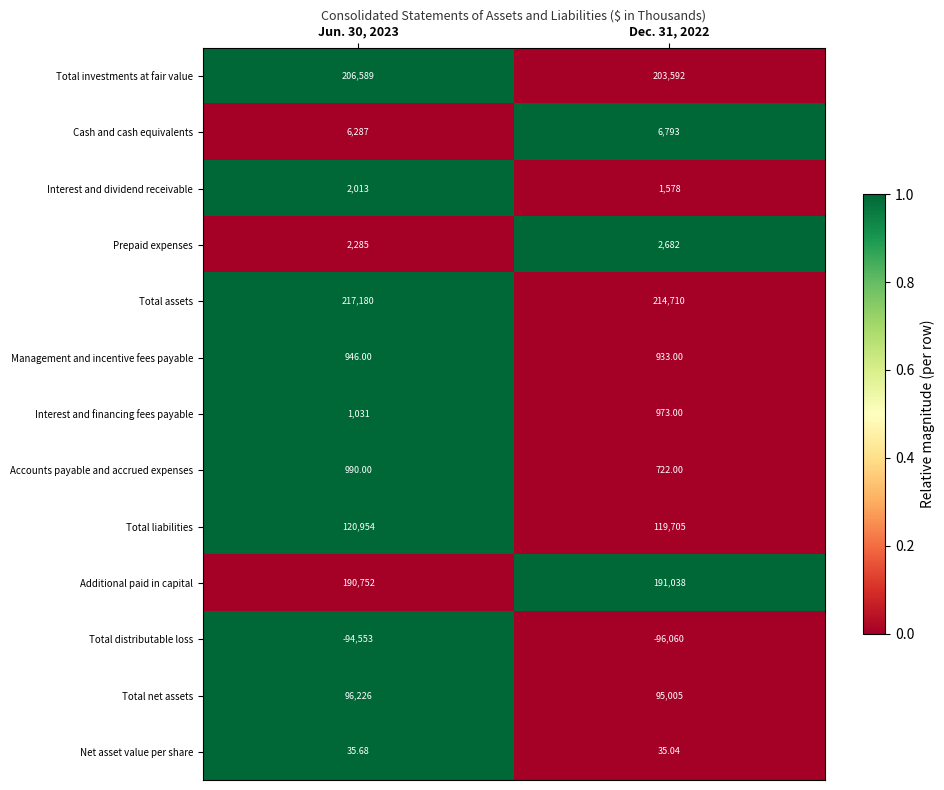

What is the difference between the highest and lowest values at Dec. 31, 2022?

310770.0